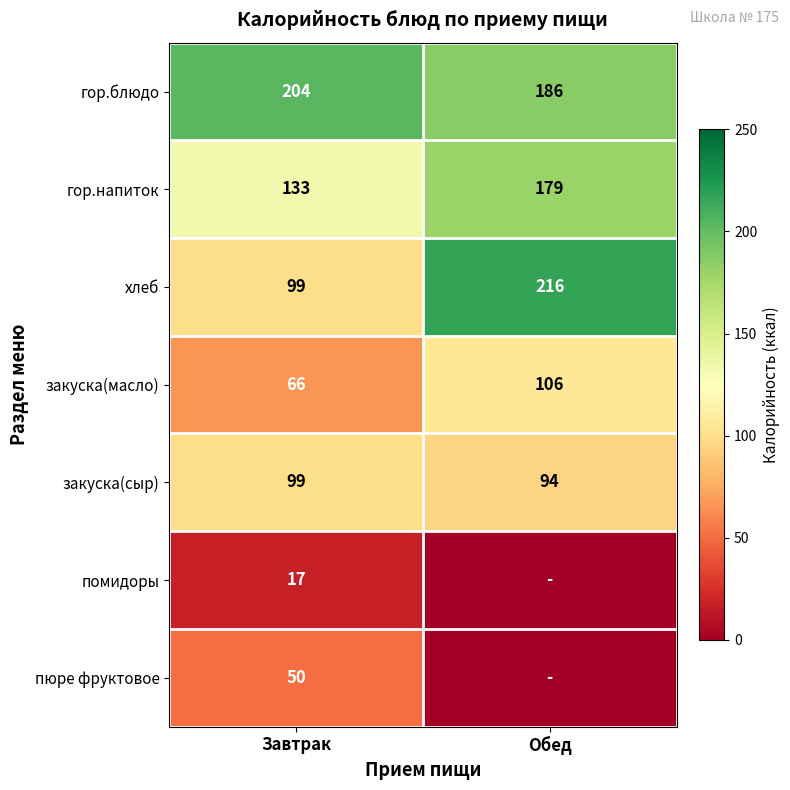

What is the difference between the хлеб values at Обед and Завтрак?

117